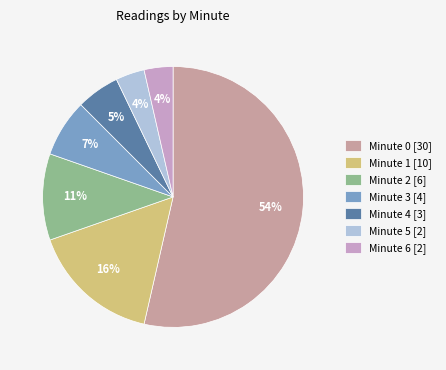

How many segments does this pie chart have?

7